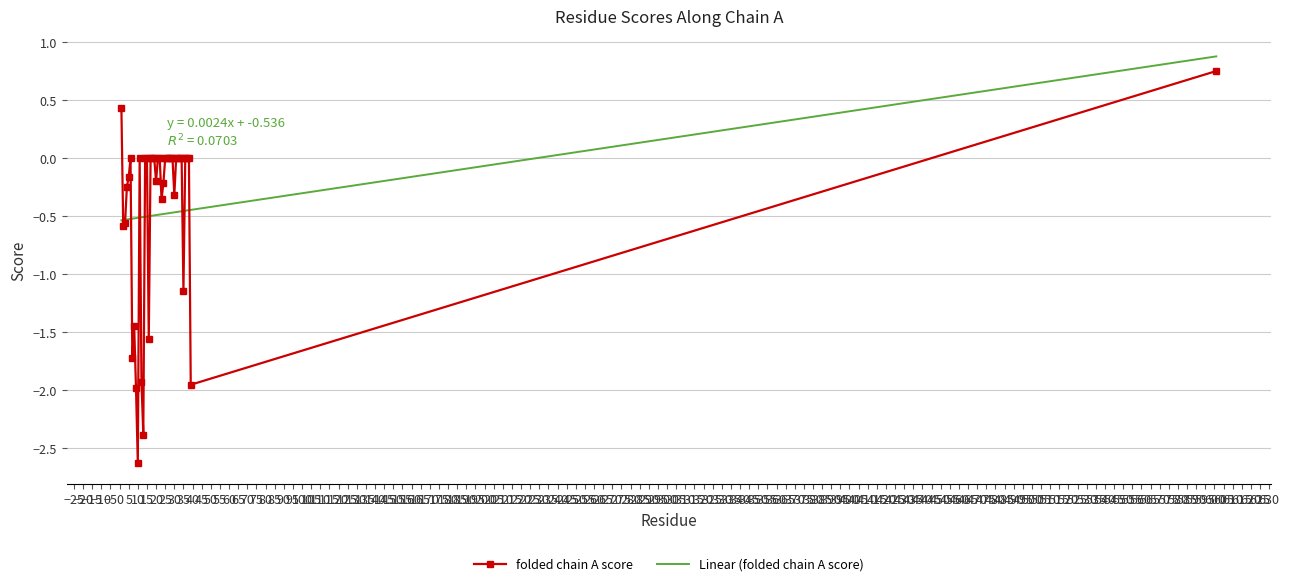

What is the minimum value shown in the chart?

-2.6